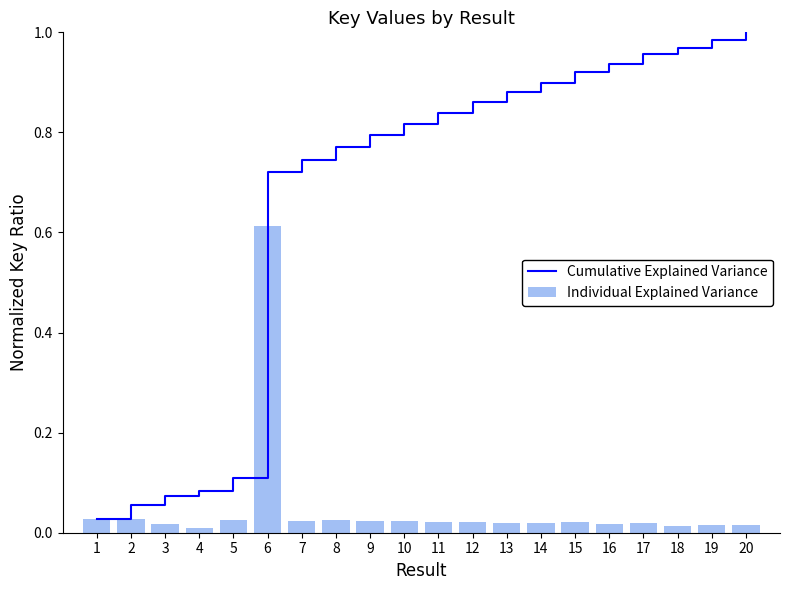

Between 5 and 9, which series saw the biggest shift?

Cumulative Explained Variance